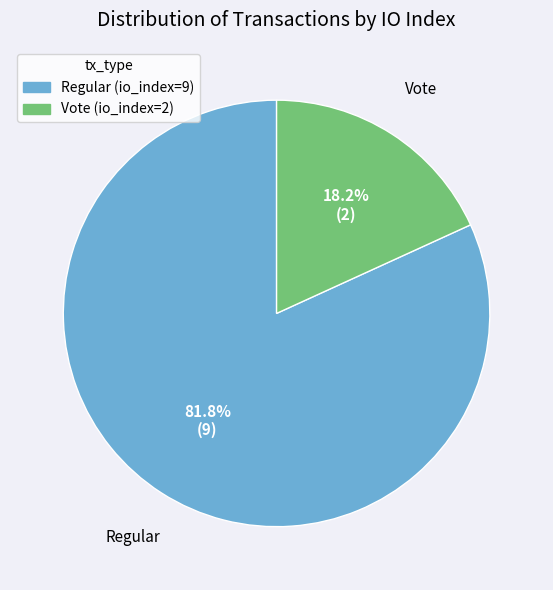

What portion of the pie excludes Regular (io_index=9)?

18.2%